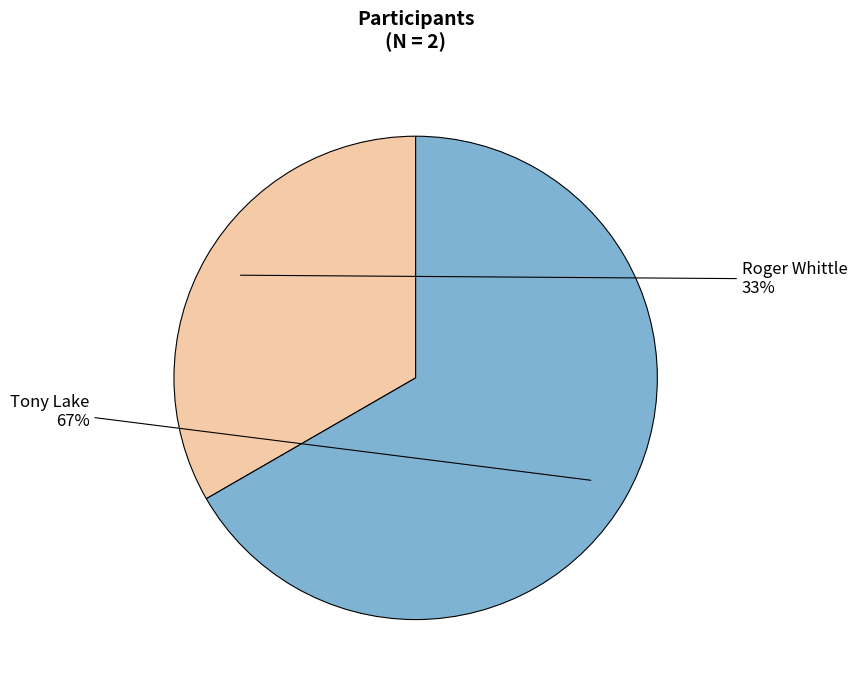

Count the number of slices in the pie.

2